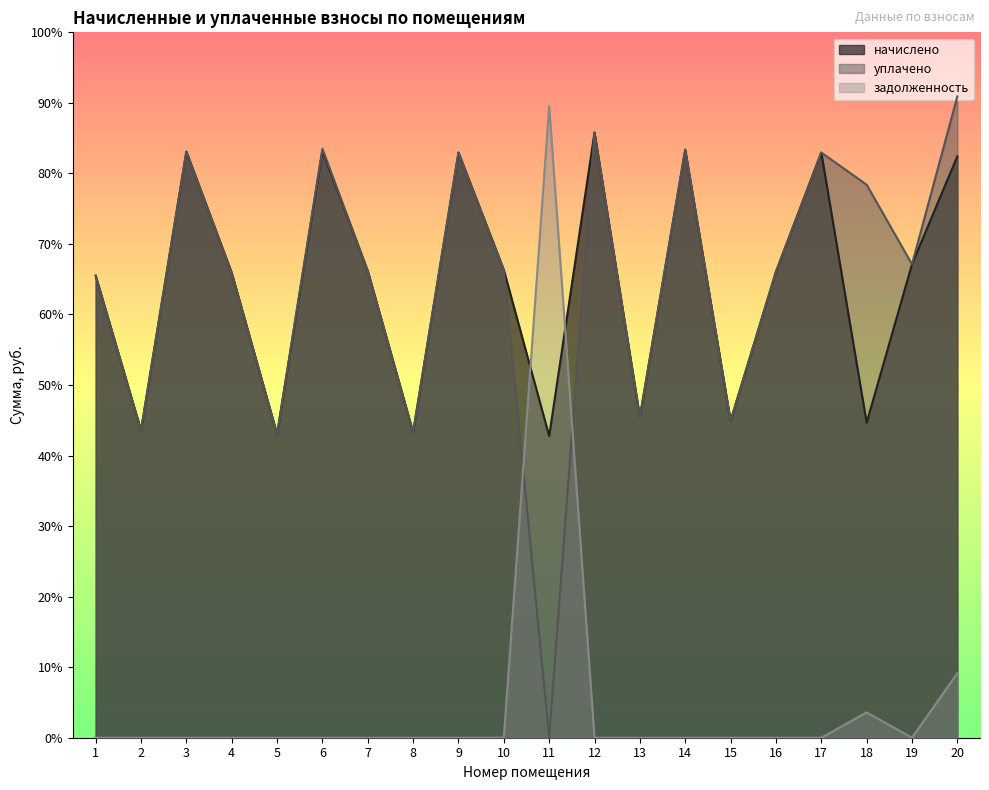

Where is the first local minimum for задолженность?

19